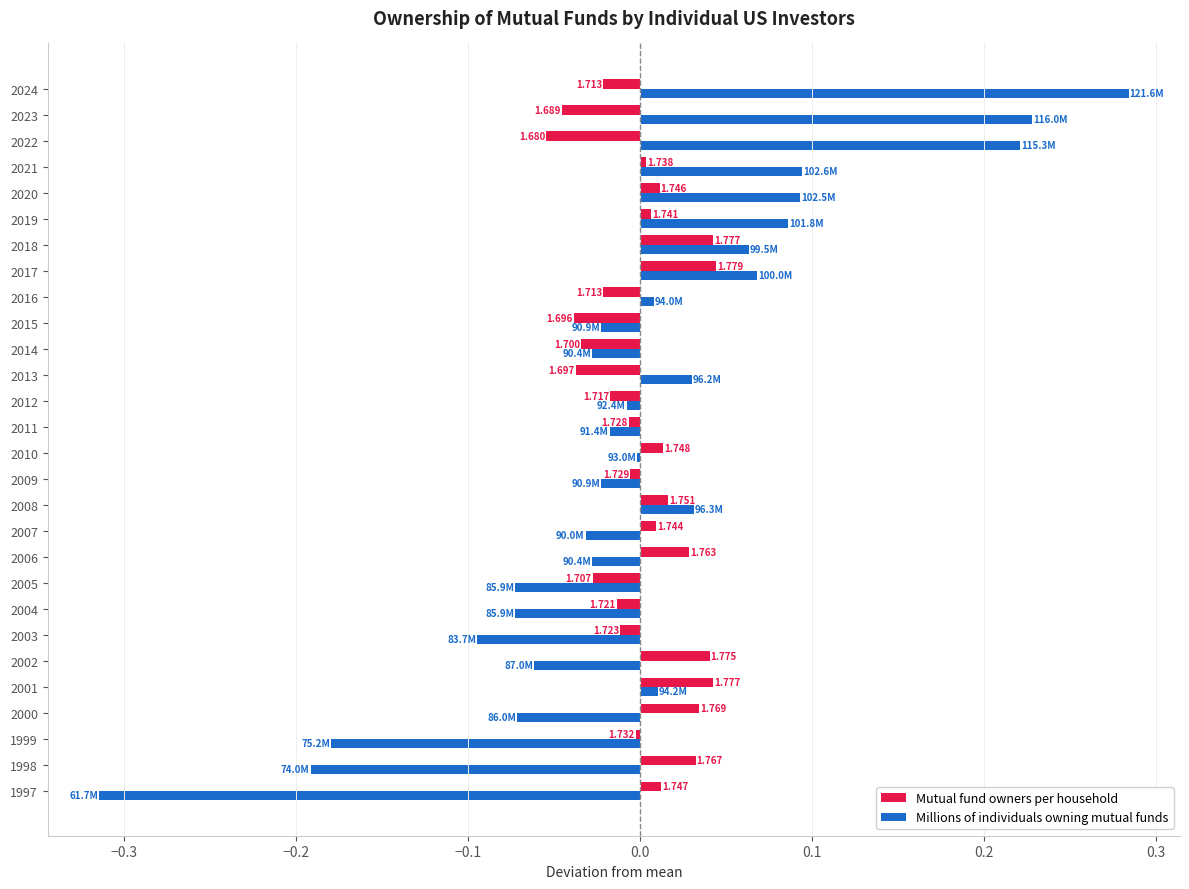

What are all the series names shown in the legend?

Mutual fund owners per household, Millions of individuals owning mutual funds